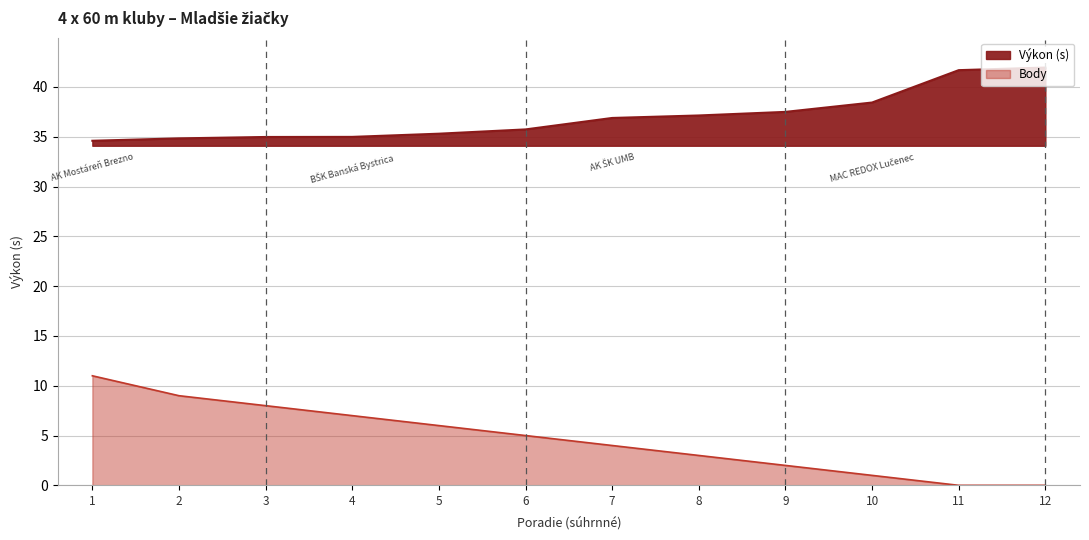

What is the spread (max minus min) of values at 12?

42.0